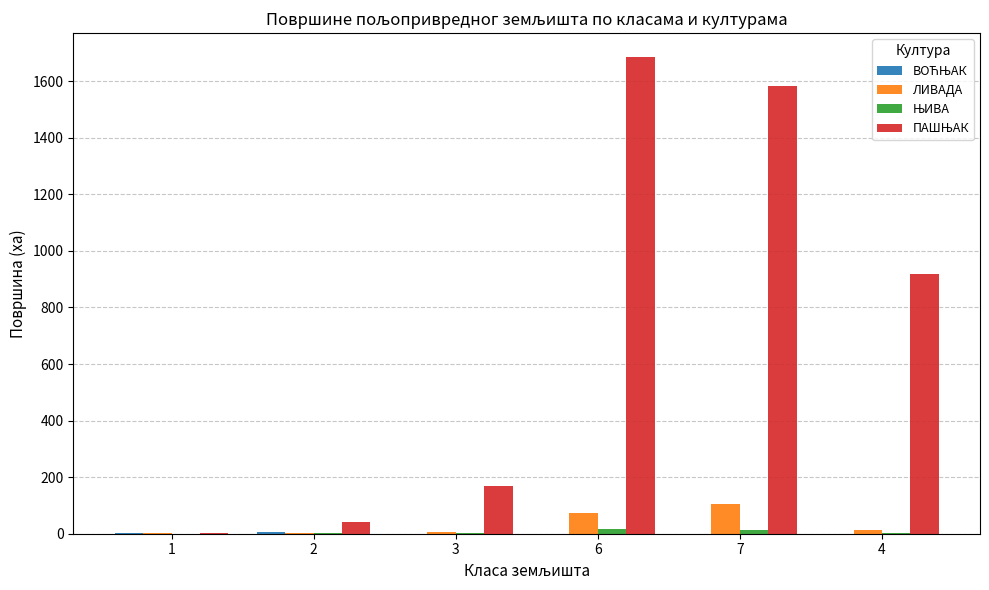

What is the greatest value displayed?

1685.4